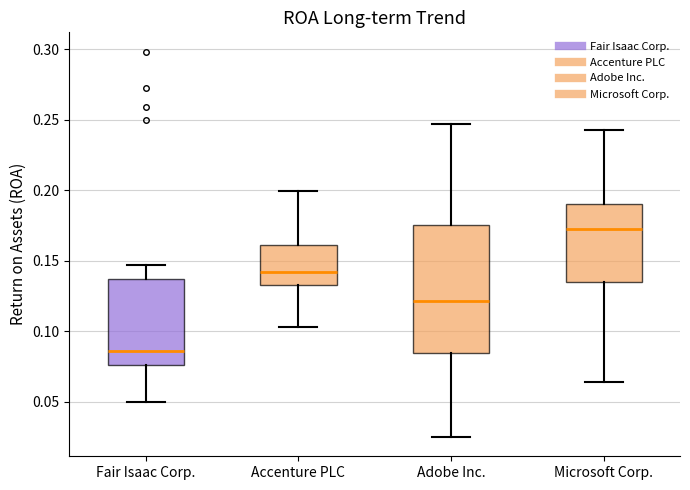

Reading left to right, read every box against the y-axis: the position of its median line, the range the box covers, and the ends of its whiskers. The values are not printed on the chart, so give them approximately, as read against the axis.

Fair Isaac Corp.: median 0.085, box 0.075 to 0.135, whiskers 0.050 to 0.145
Accenture PLC: median 0.140, box 0.135 to 0.160, whiskers 0.105 to 0.200
Adobe Inc.: median 0.120, box 0.085 to 0.175, whiskers 0.025 to 0.245
Microsoft Corp.: median 0.175, box 0.135 to 0.190, whiskers 0.065 to 0.245